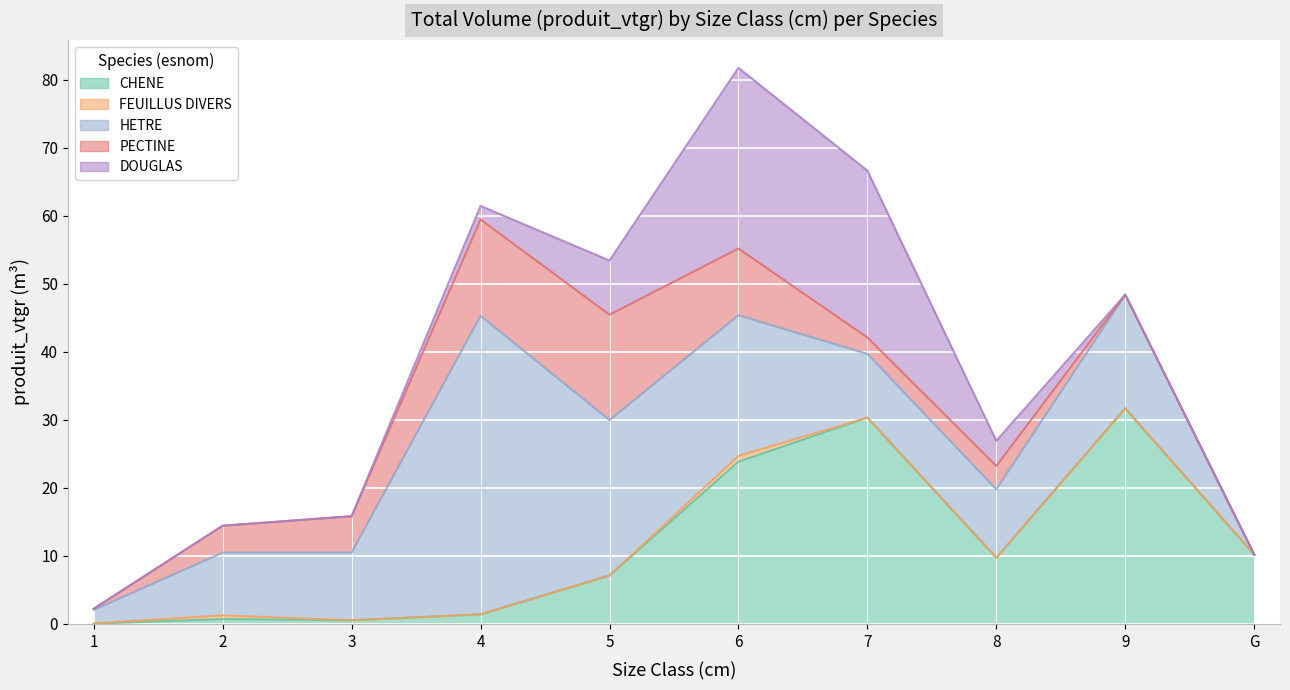

How many values in the HETRE series exceed 10?

5